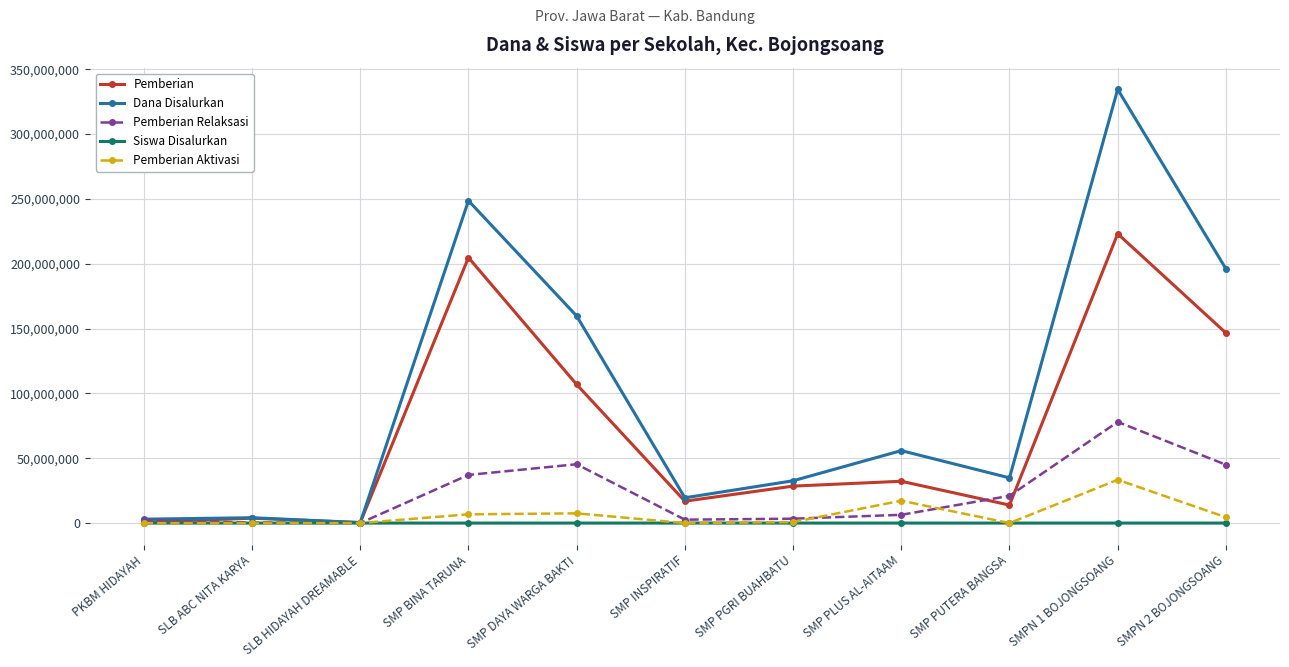

True or false: Pemberian Aktivasi and Pemberian Relaksasi cross at least once.

True